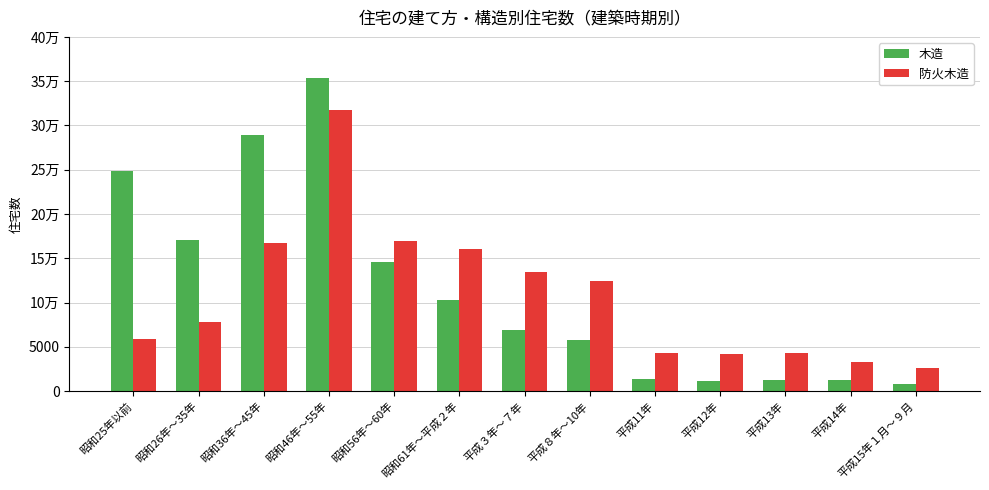

What is the average value of the 木造 series?

11531